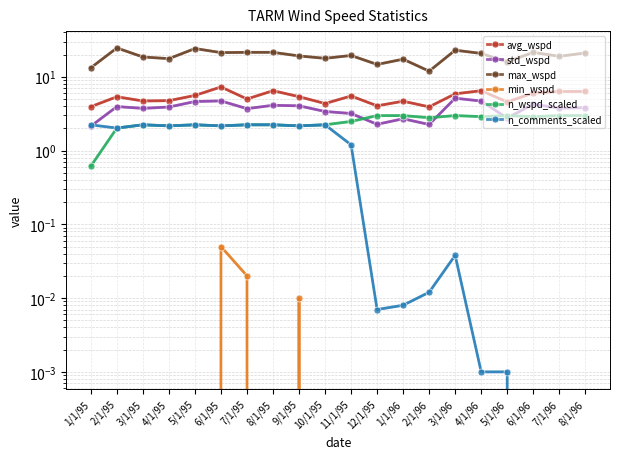

True or false: max_wspd and min_wspd cross at least once.

False